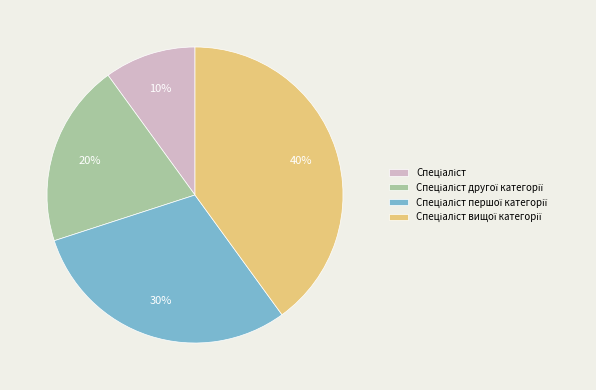

Is there a majority slice in this chart?

No